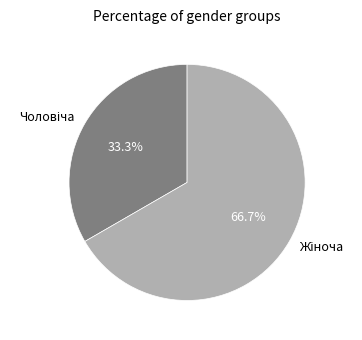

Is there any slice that represents more than half of the pie?

Yes